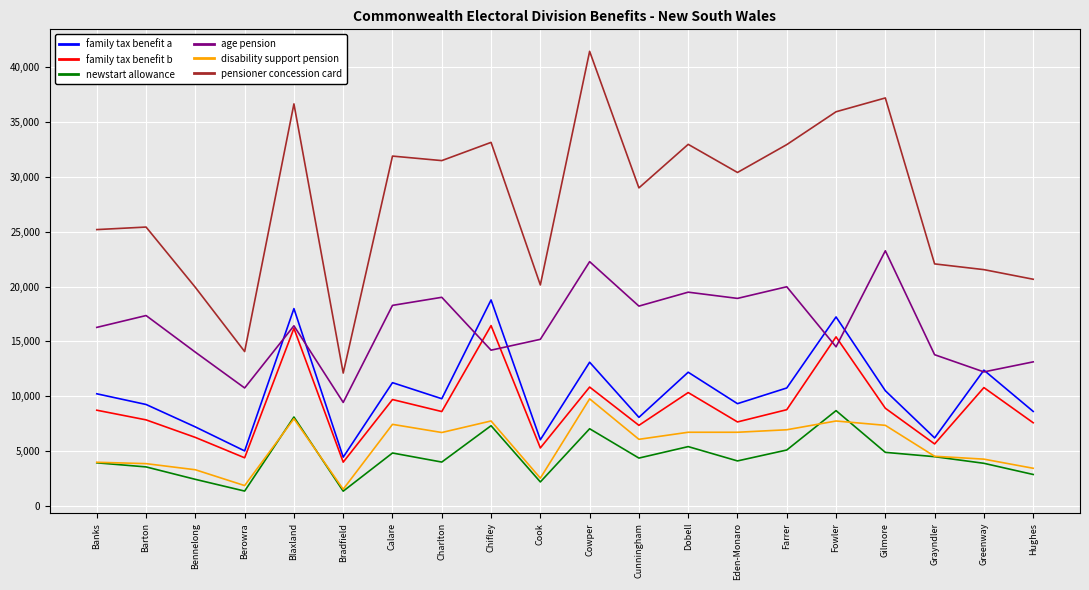

In newstart allowance, how many points are lower than both neighbors (excluding endpoints)?

6